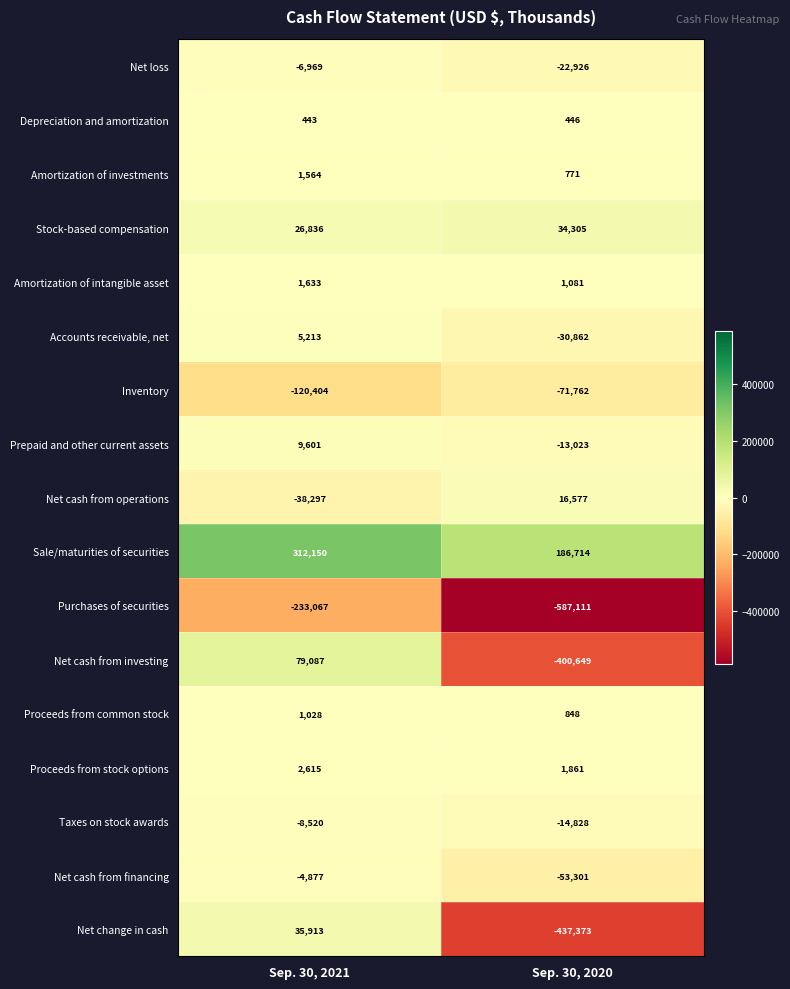

Is it true that Net cash from investing equals 41855 at Sep. 30, 2021?

False